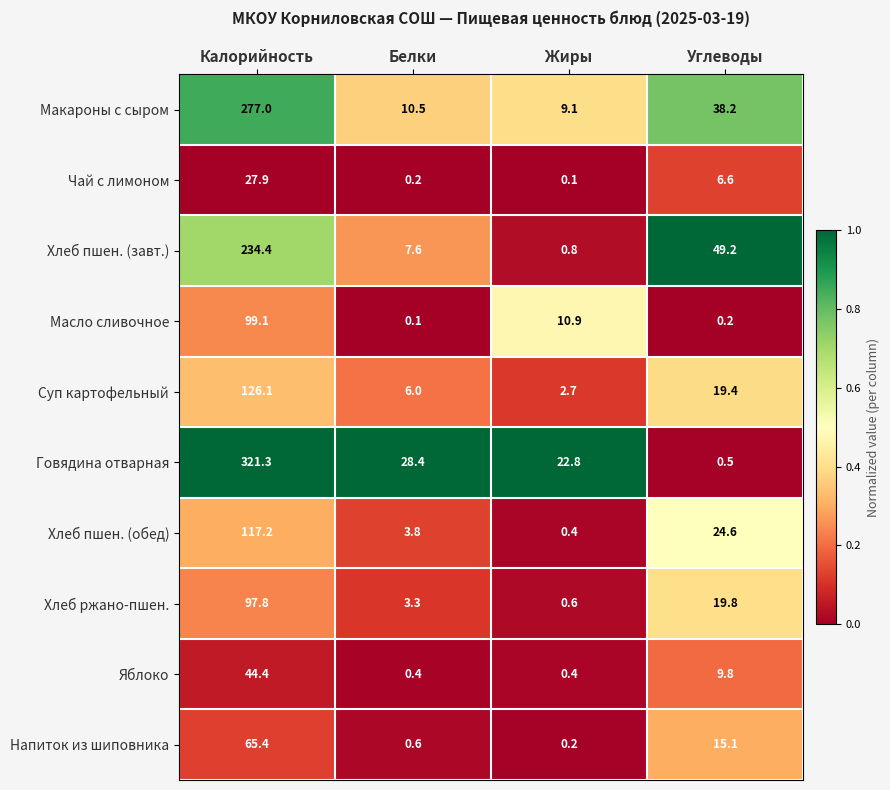

Which series has the largest range (max minus min)?

Говядина отварная